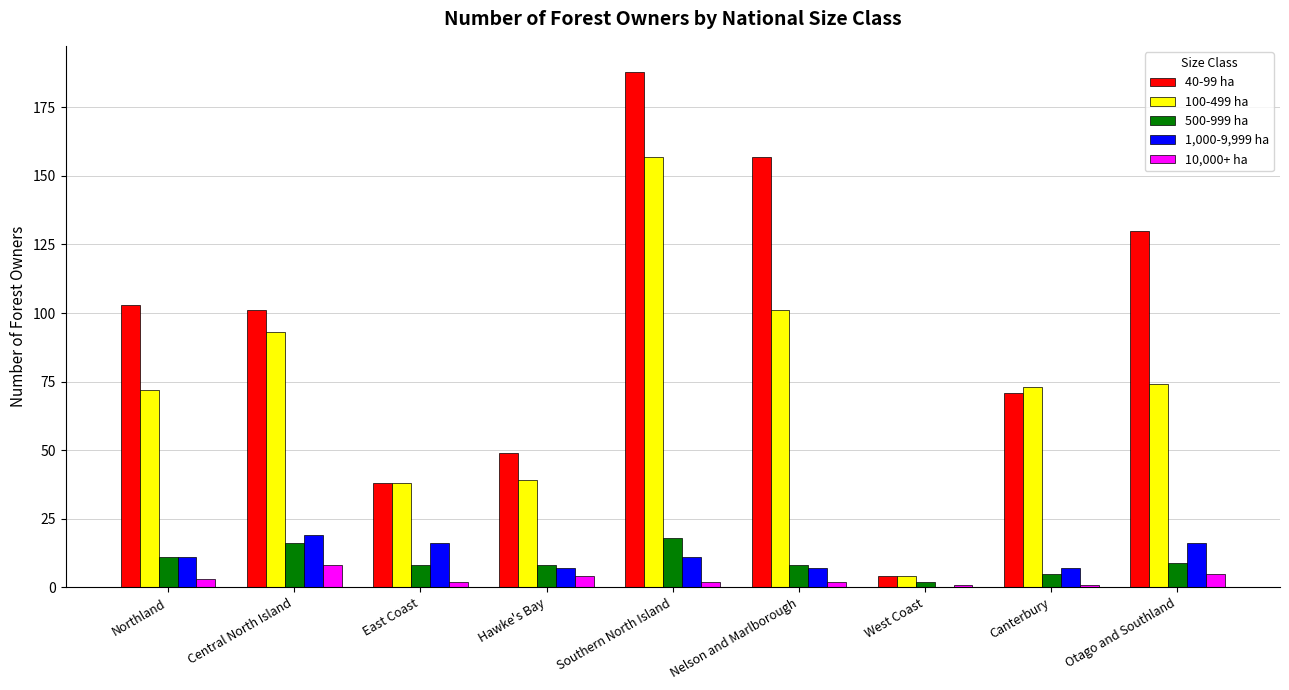

Which series has the largest total across all categories?

40-99 ha